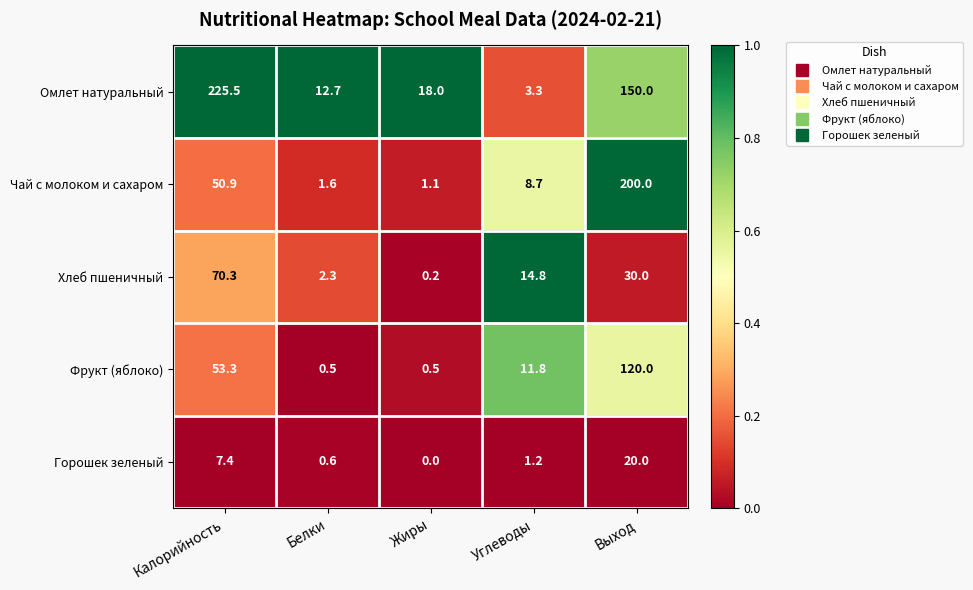

Which series has the largest range (max minus min)?

Омлет натуральный